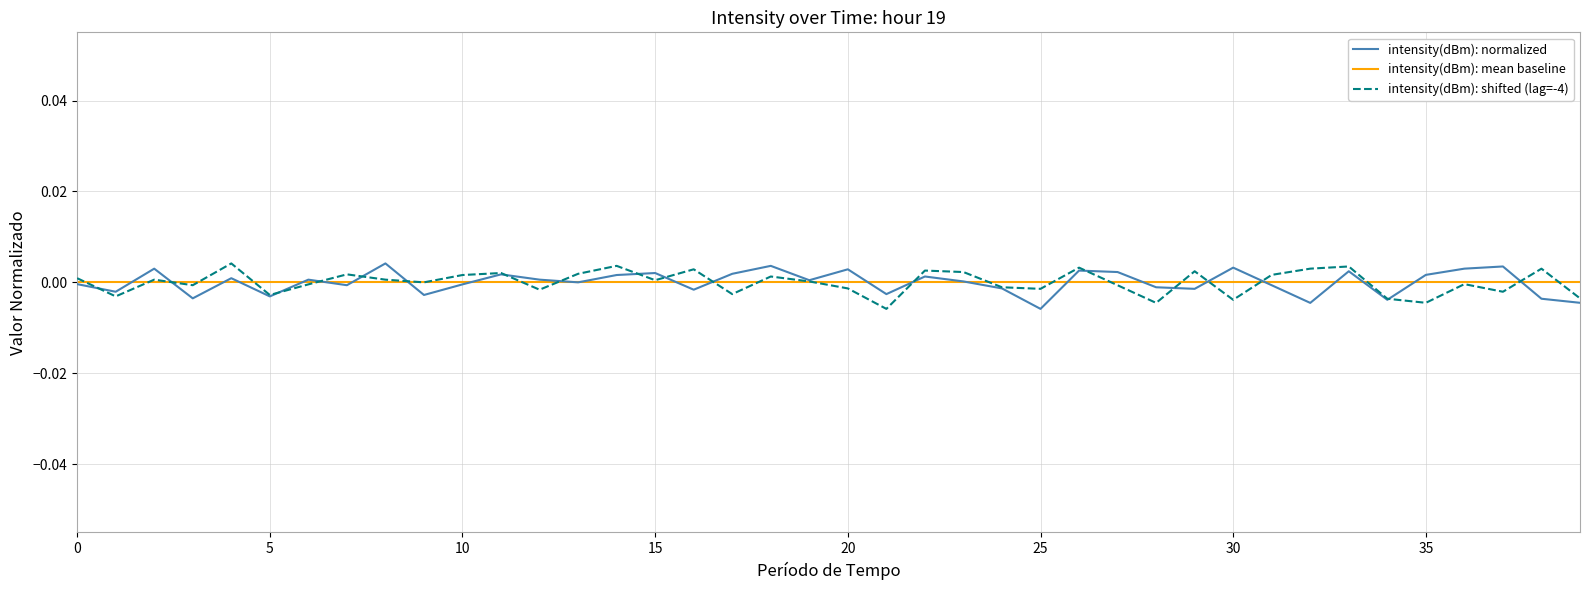

At which category is the sum across all series the highest?

33